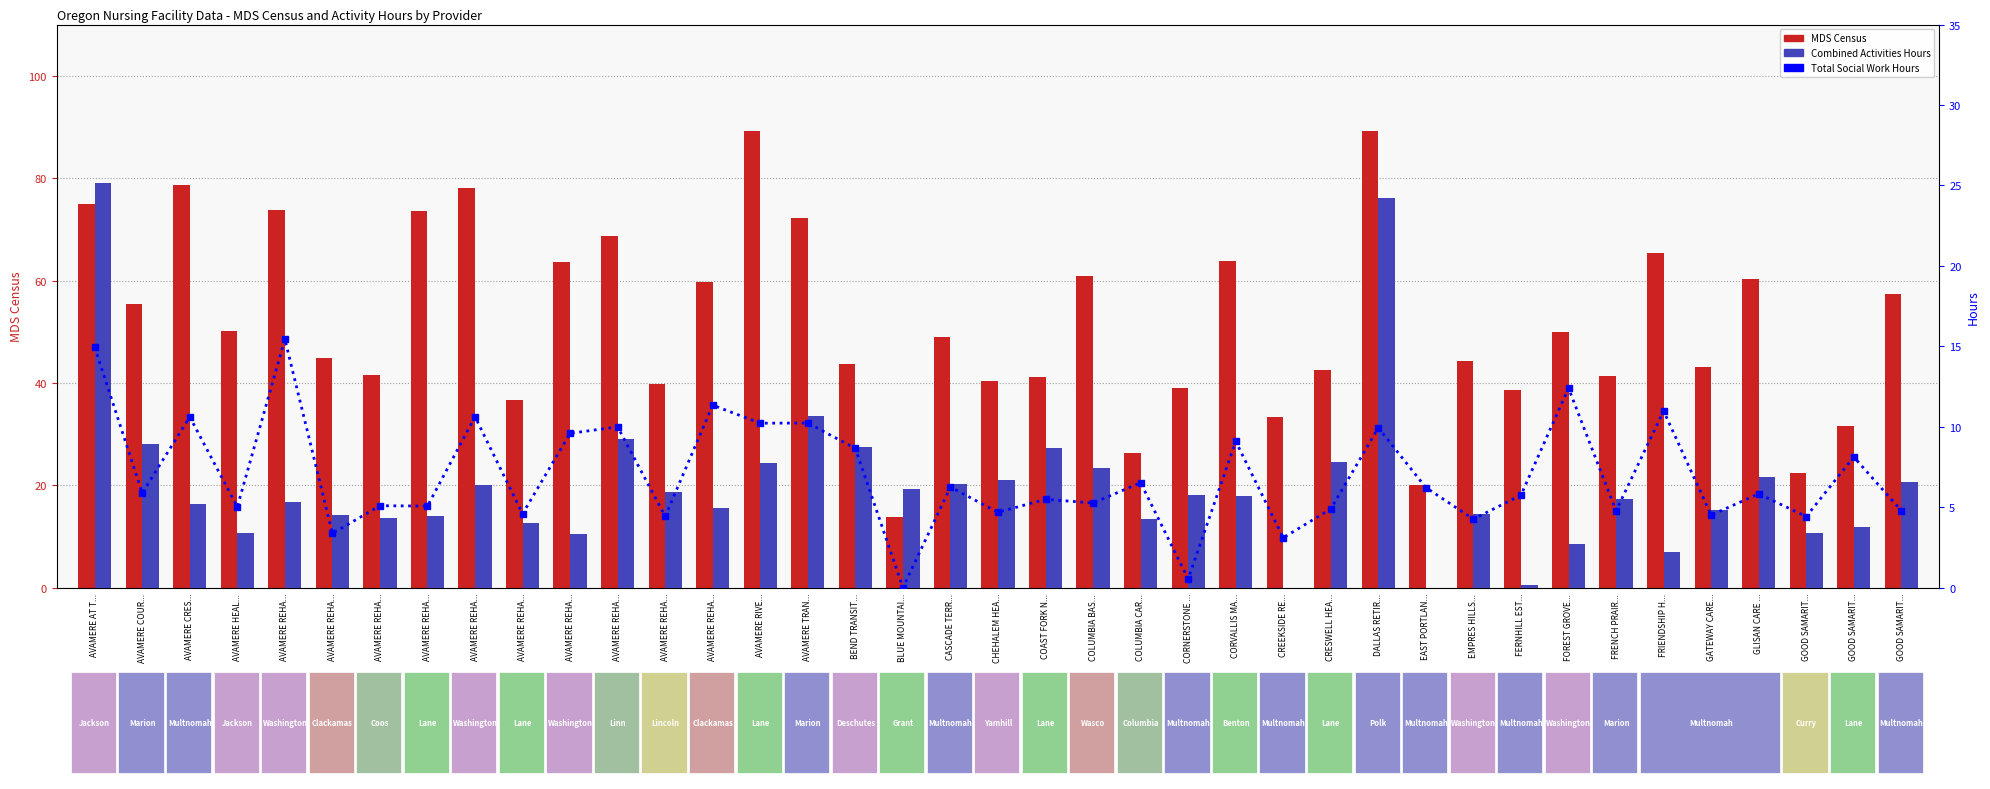

Which has a higher value, BLUE MOUNTAI... or FRIENDSHIP H...?

FRIENDSHIP H...